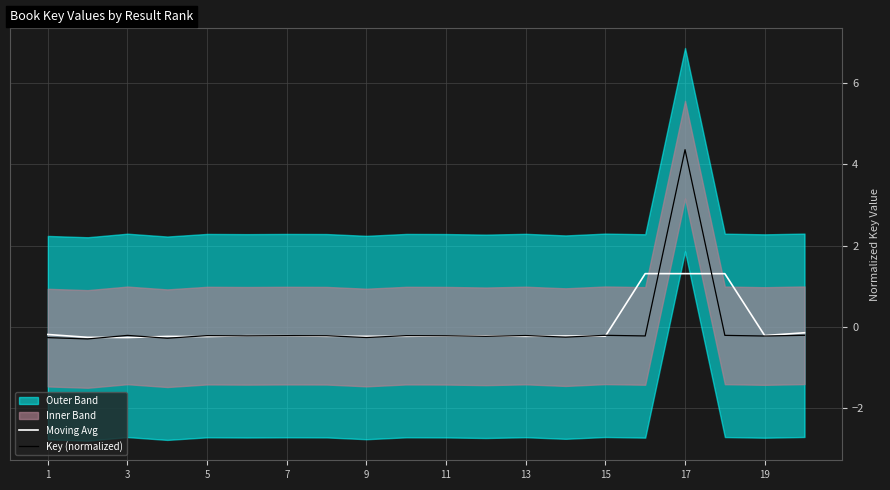

What is the value of the Moving Avg point at the 7th from the left?

-0.2